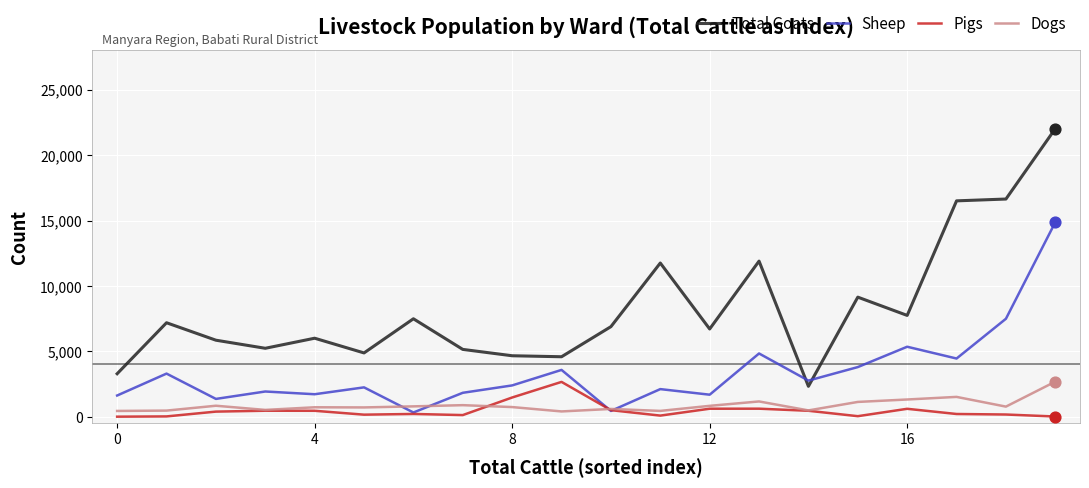

Which series has the largest total across all categories?

Total Goats